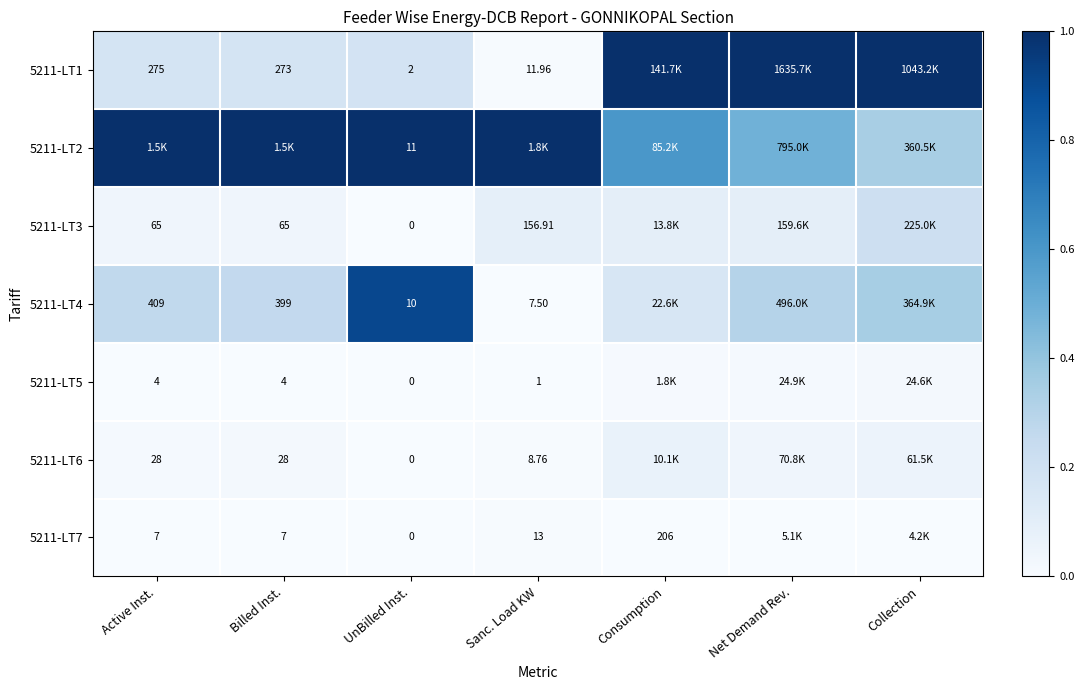

Is the value of 5211-LT1 at Billed Inst. greater than the value of 5211-LT4 at Sanc. Load KW?

Yes